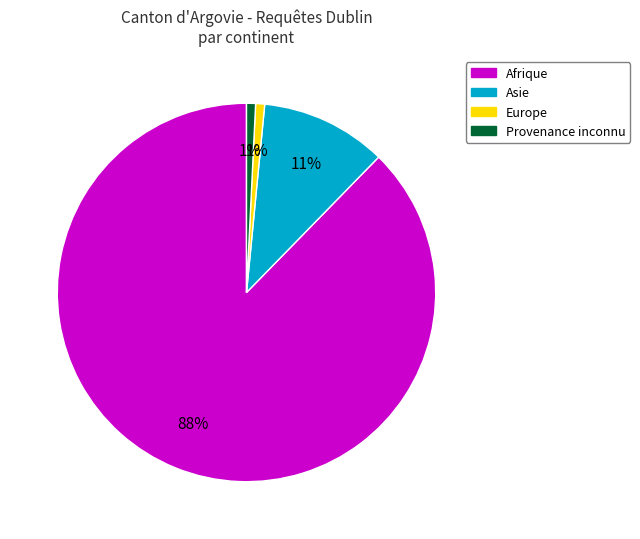

Does any single category account for the majority?

Yes